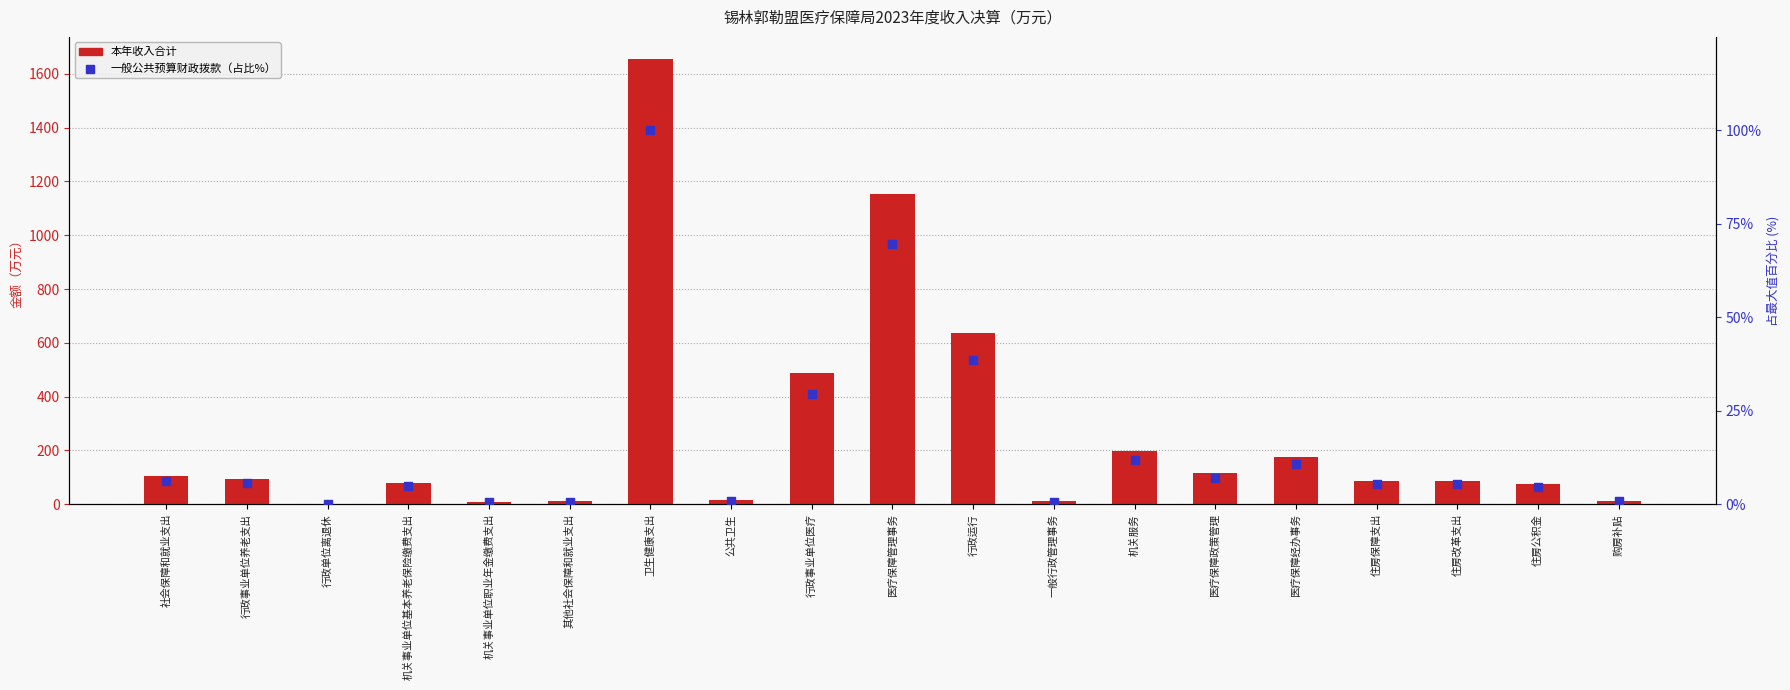

What are all the series names shown in the legend?

本年收入合计, 一般公共预算财政拨款（占比%）